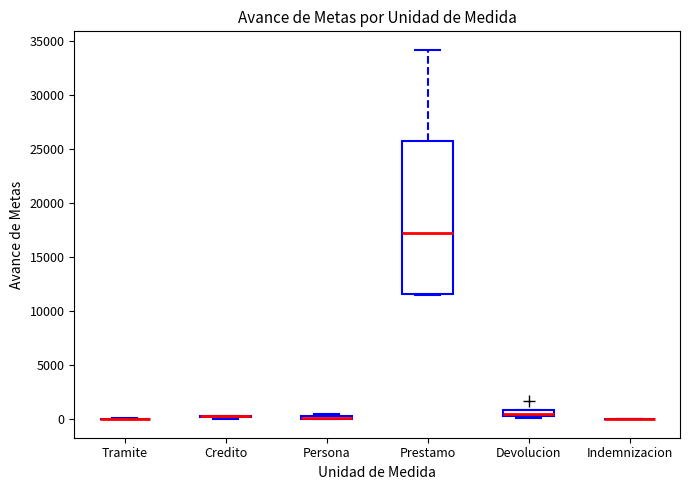

Where is the lower edge of the box for Persona on the y-axis? The values are not printed on the chart, so give them approximately, as read against the axis.

0